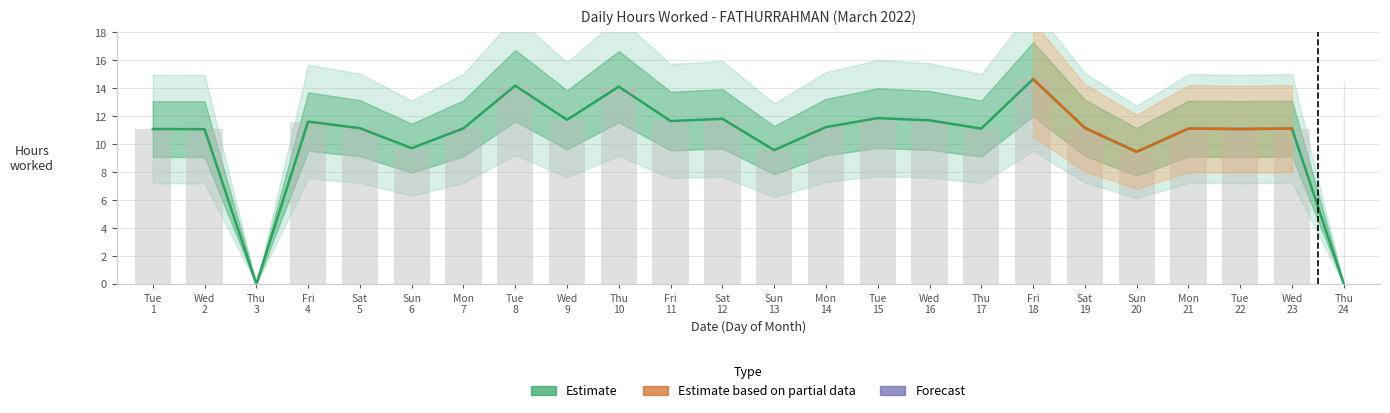

What is the change in value from Wed 16 to Fri 18?

+2.9